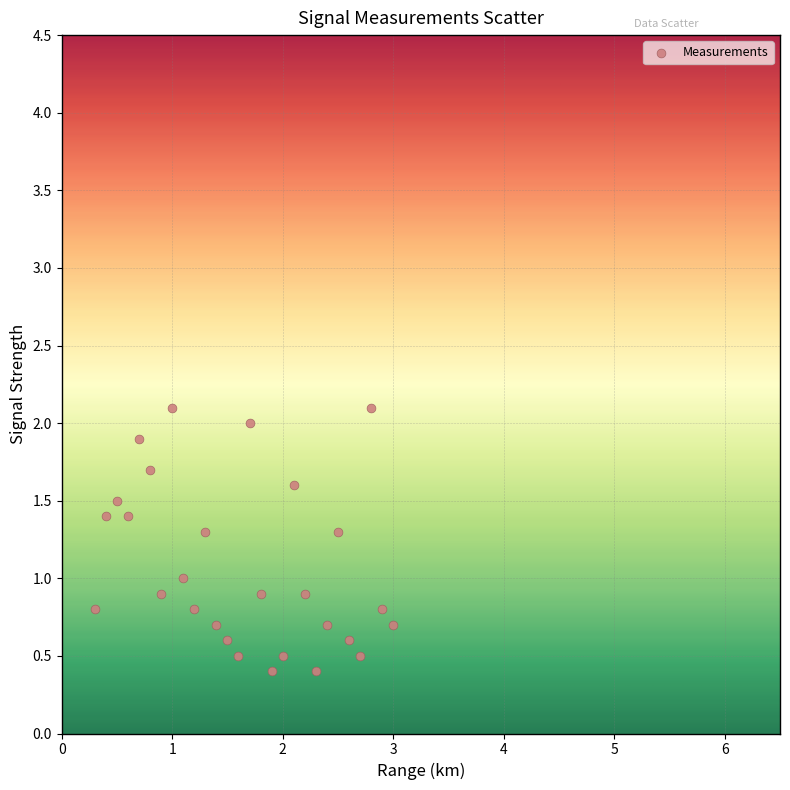

What is the range of X values (max minus min)?

2.7